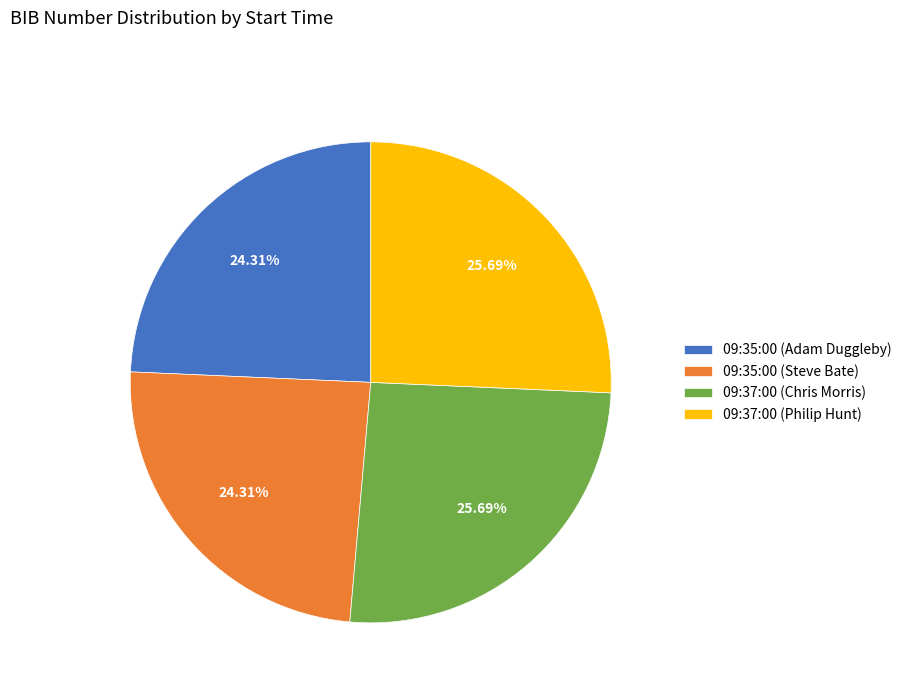

To the nearest percent, what is the difference between the 09:35:00 (Steve Bate) and 09:37:00 (Chris Morris) slice percentages?

1%